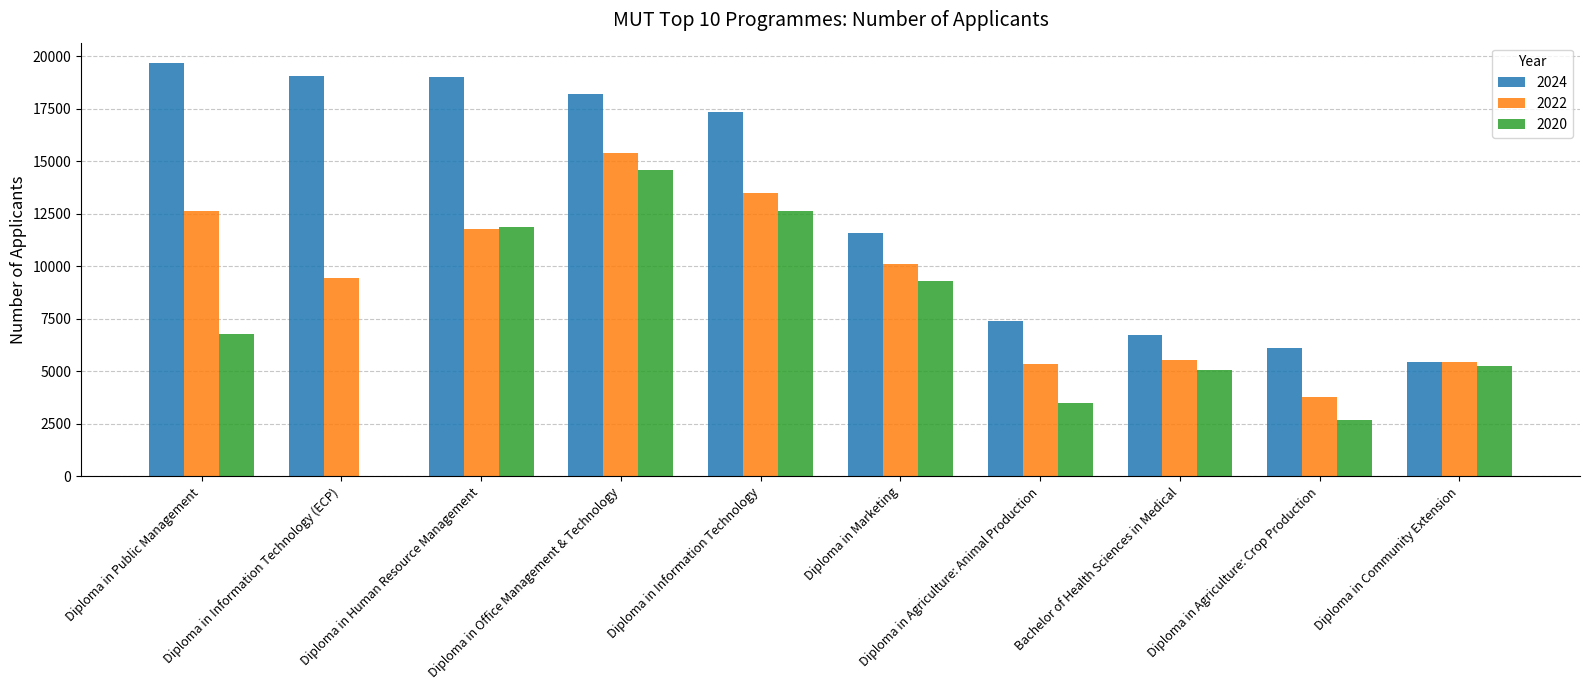

What is the total value across all series at Diploma in Information Technology?

43466